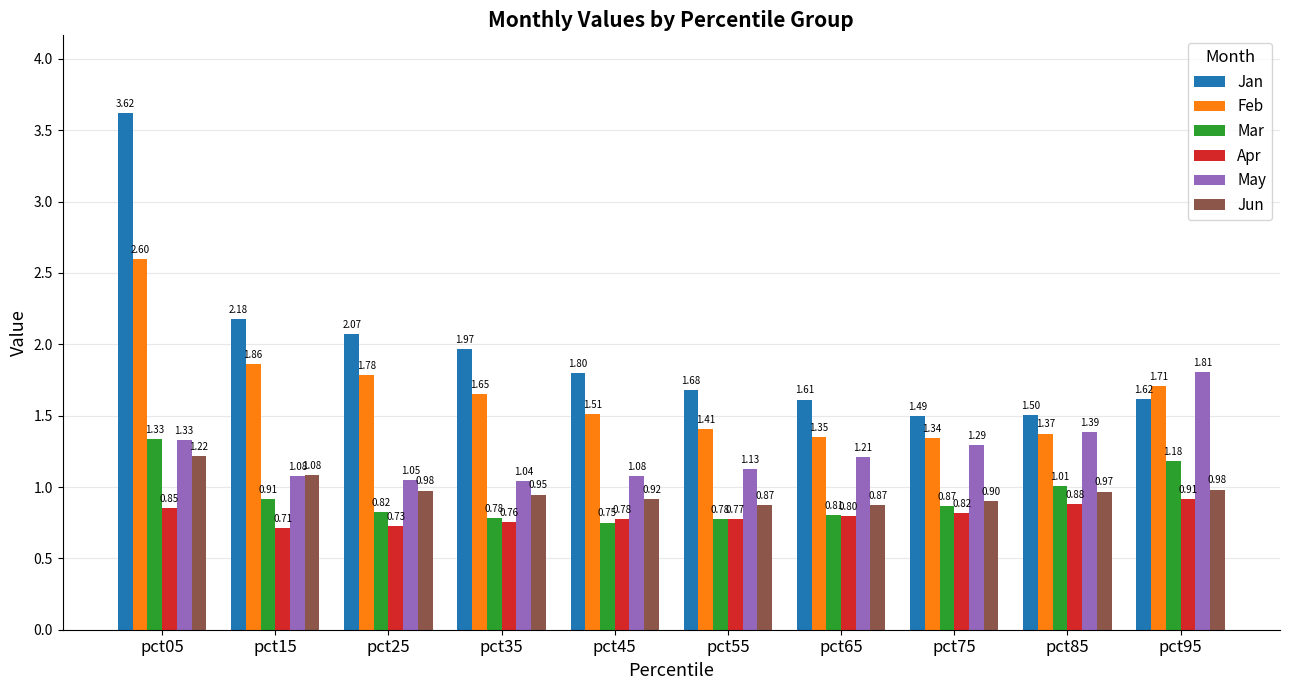

What are all the series names shown in the legend?

Jan, Feb, Mar, Apr, May, Jun